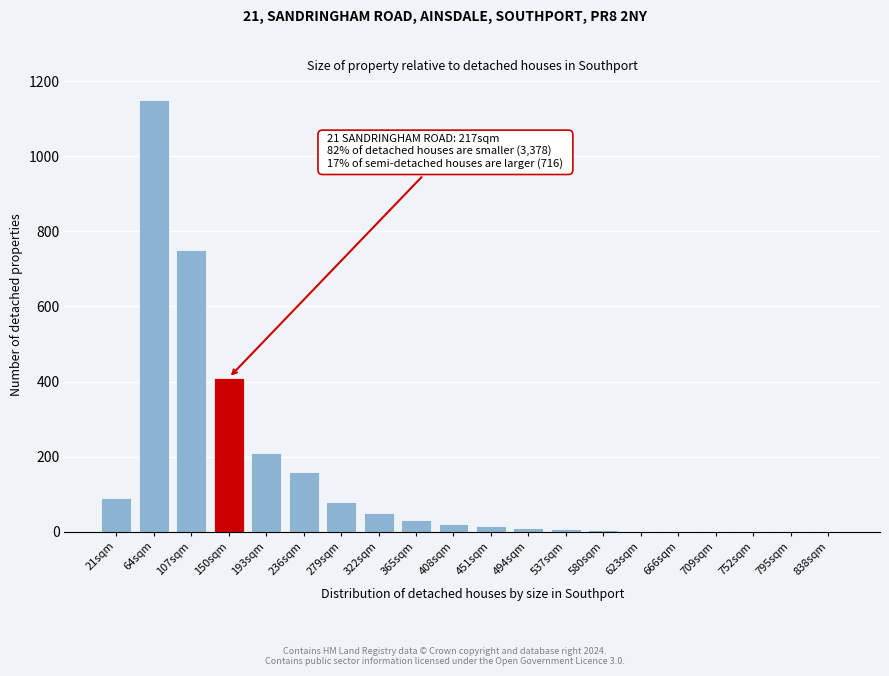

What is the sum of all values?

2997